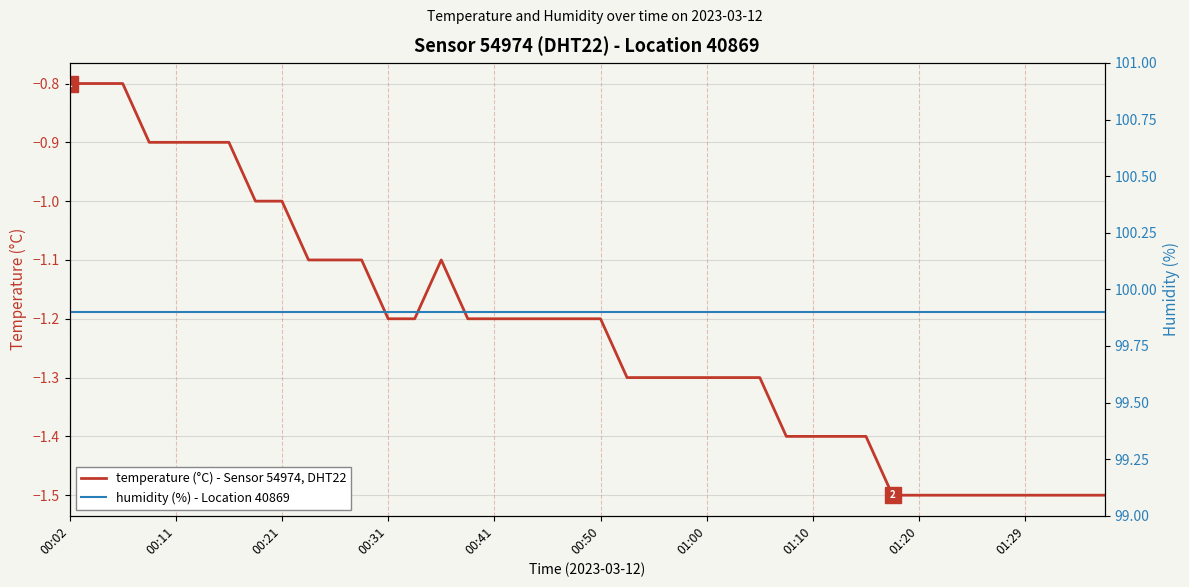

True or false: temperature and humidity intersect in this chart.

False